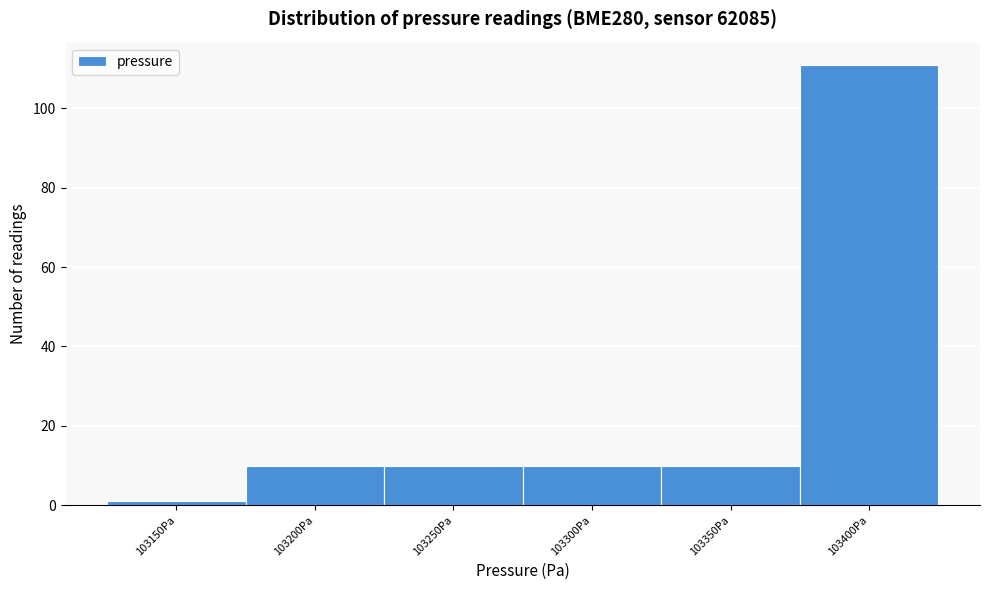

Reading right to left, what are all the values shown in this chart?

103400Pa=111	103350Pa=10	103300Pa=10	103250Pa=10	103200Pa=10	103150Pa=1